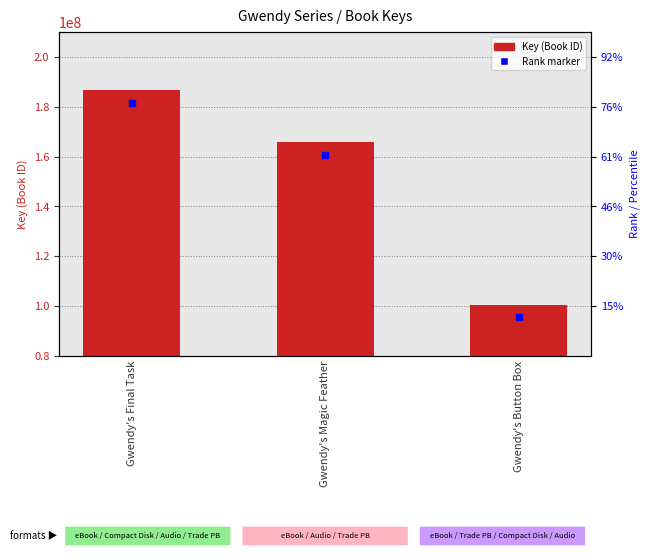

At which label is the value closest to 143556084?

Gwendy's Magic Feather